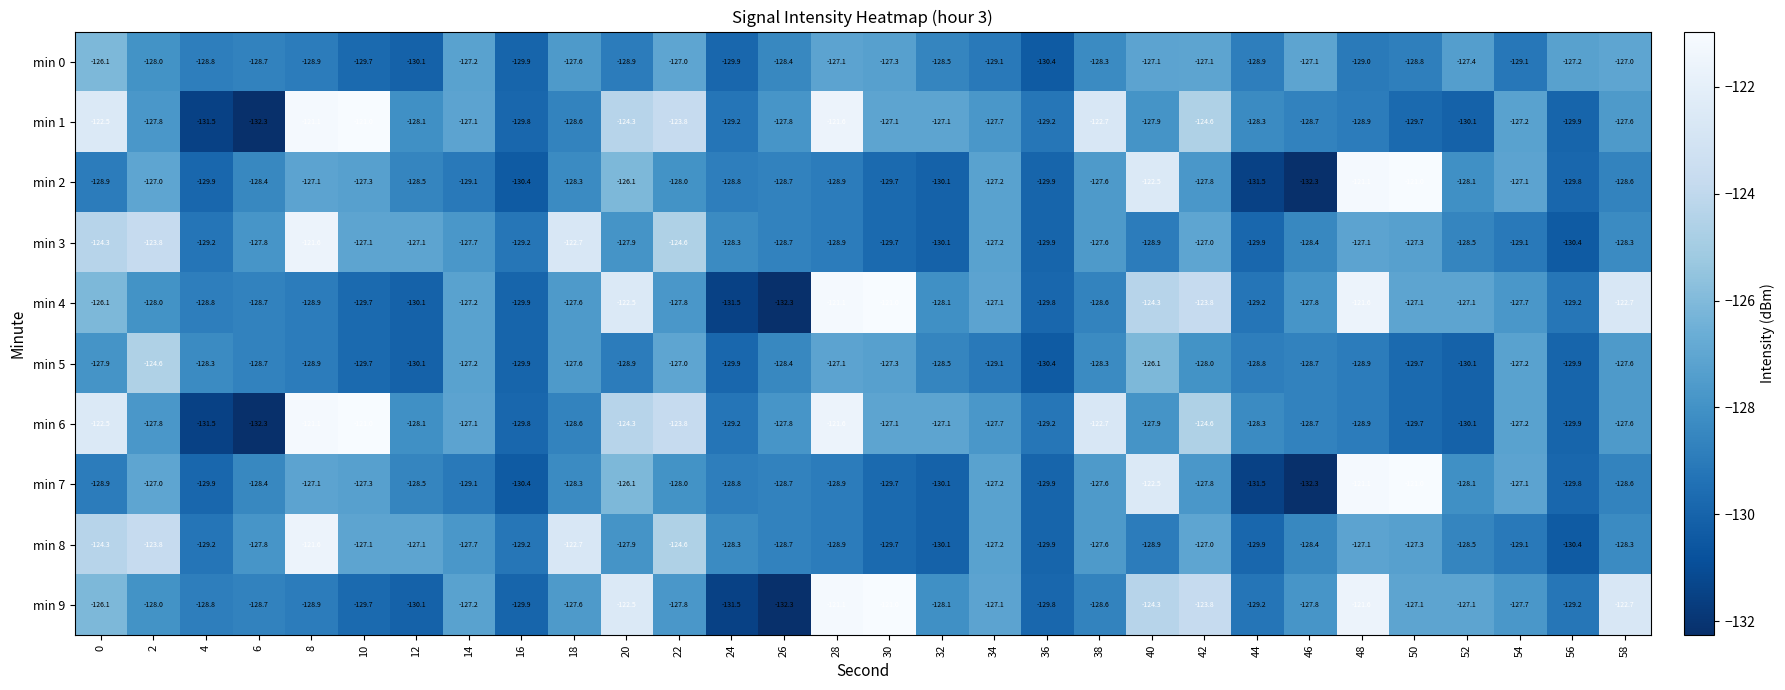

What is the approximate value of min 9 at 20?

-122.5